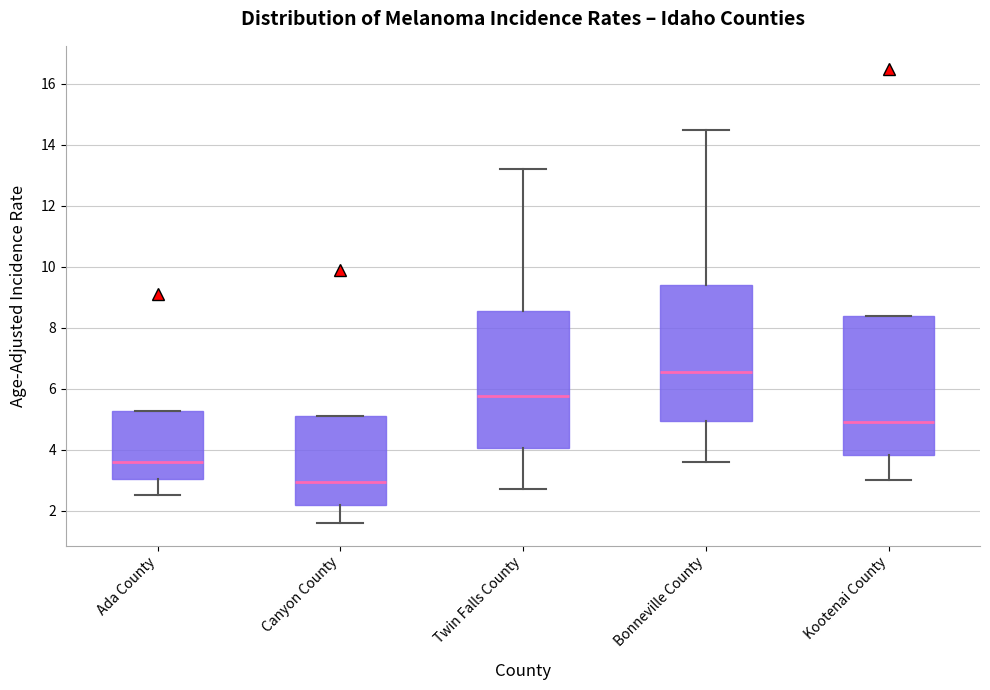

Reading left to right, transcribe this box plot: for each box, give where its median line is, the range the box spans, and where its two whiskers end, as read against the y-axis. The values are not printed on the chart, so give them approximately, as read against the axis.

Ada County: median 3.6, box 3.0 to 5.2, whiskers 2.6 to 5.2
Canyon County: median 3.0, box 2.2 to 5.2, whiskers 1.6 to 5.2
Twin Falls County: median 5.8, box 4.0 to 8.6, whiskers 2.8 to 13.2
Bonneville County: median 6.6, box 5.0 to 9.4, whiskers 3.6 to 14.6
Kootenai County: median 5.0, box 3.8 to 8.4, whiskers 3.0 to 8.4